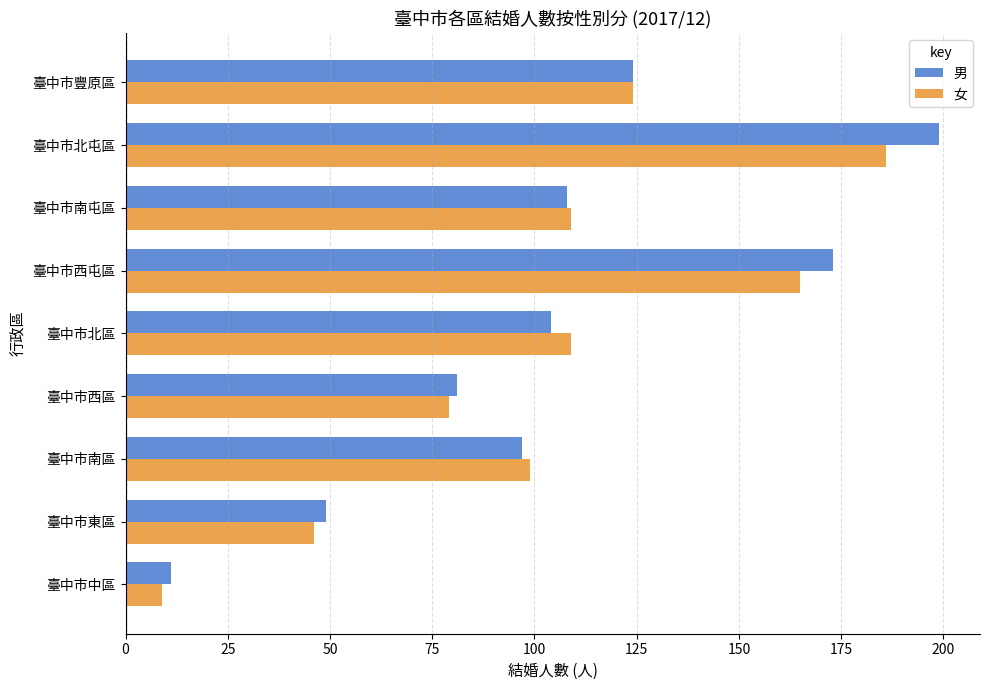

Which series has the largest range (max minus min)?

男